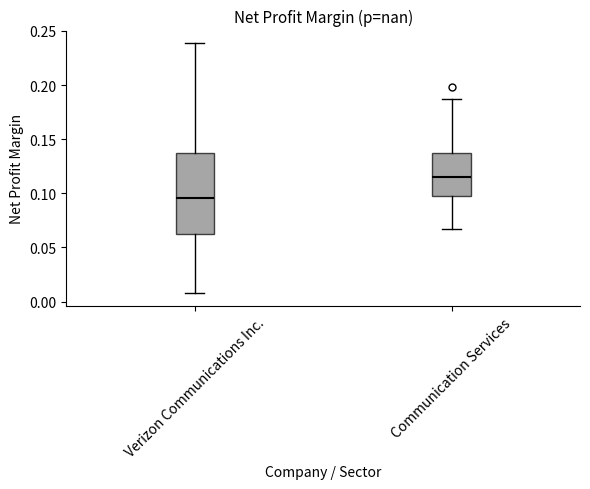

Where does the median line of the box for Verizon Communications Inc. sit on the y-axis? The values are not printed on the chart, so give them approximately, as read against the axis.

0.095